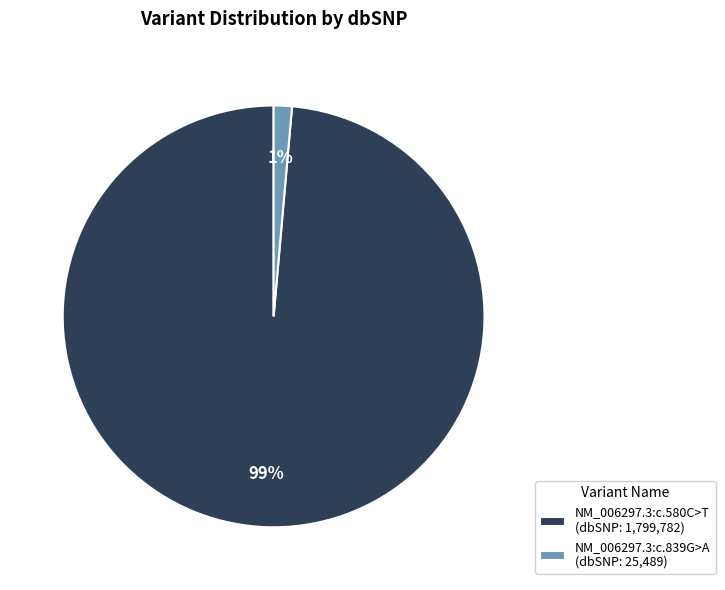

Is the sum of NM_006297.3:c.839G>A and NM_006297.3:c.580C>T greater than half?

Yes